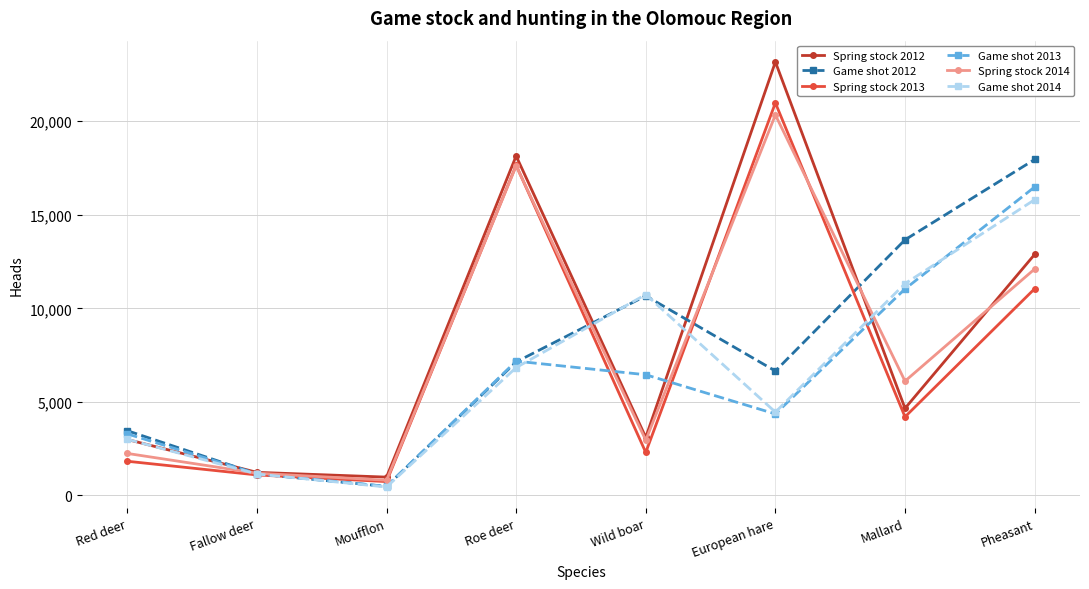

What is the highest value of the Spring stock 2014 series?

20338